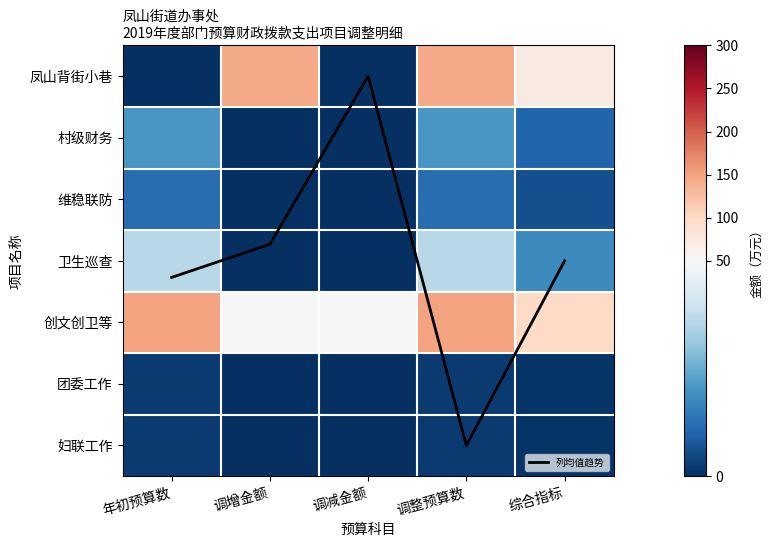

At which category is the sum across all series the highest?

调整预算数